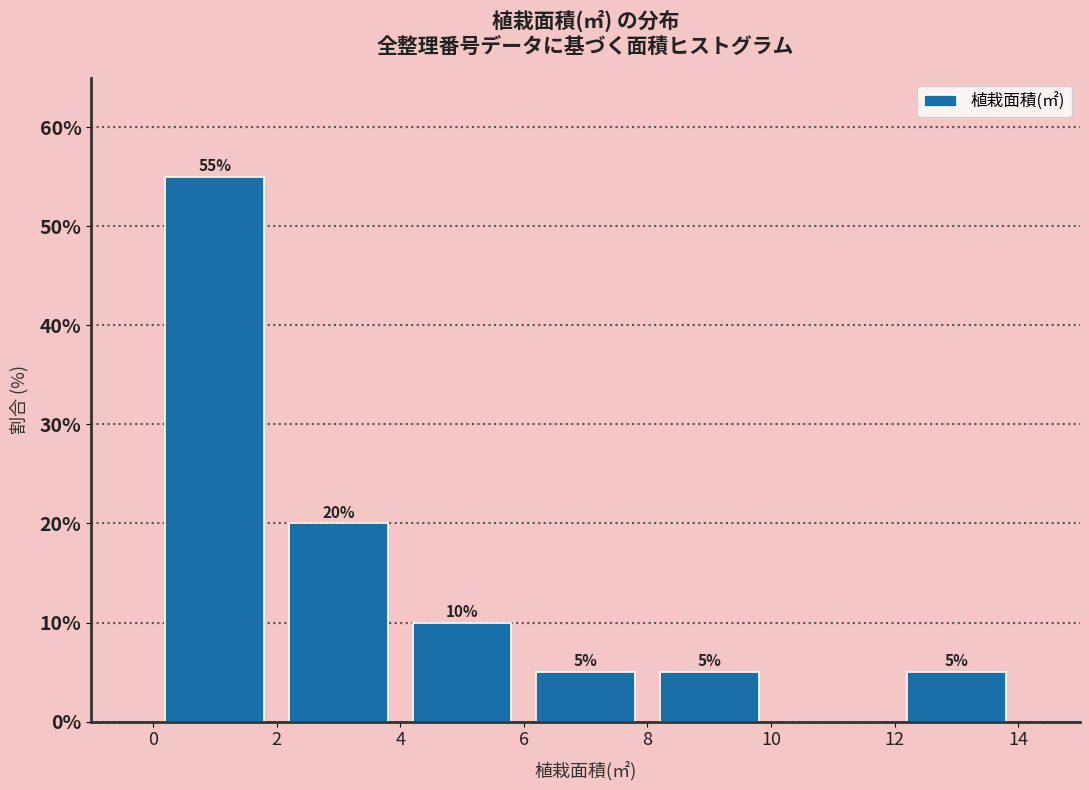

Which range on the x-axis has the tallest bar?

0 to 2